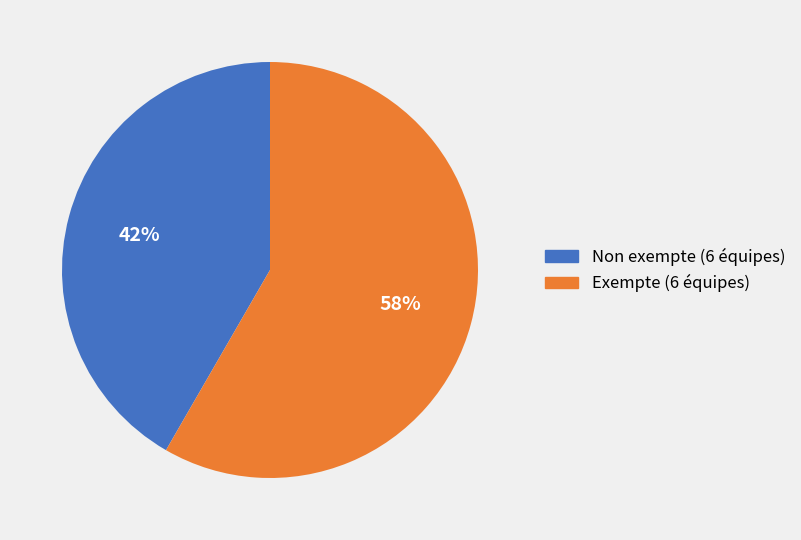

Do Exempte (6 équipes) and Non exempte (6 équipes) together represent more than half of the pie?

Yes